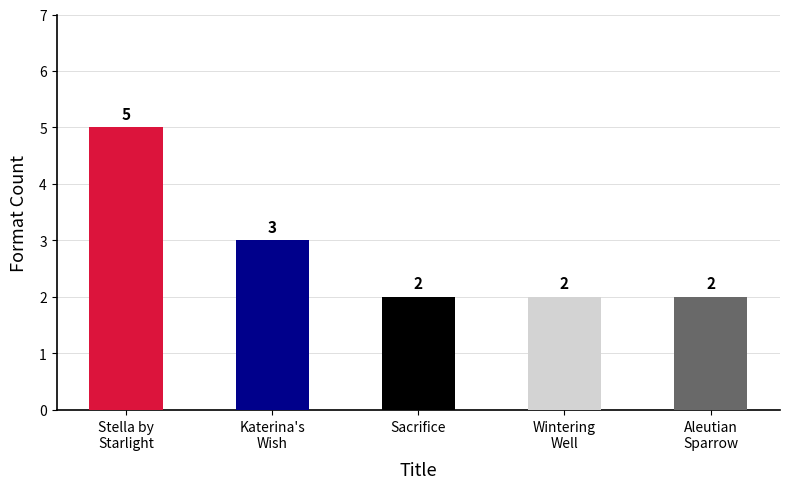

What is the minimum value shown in the chart?

2